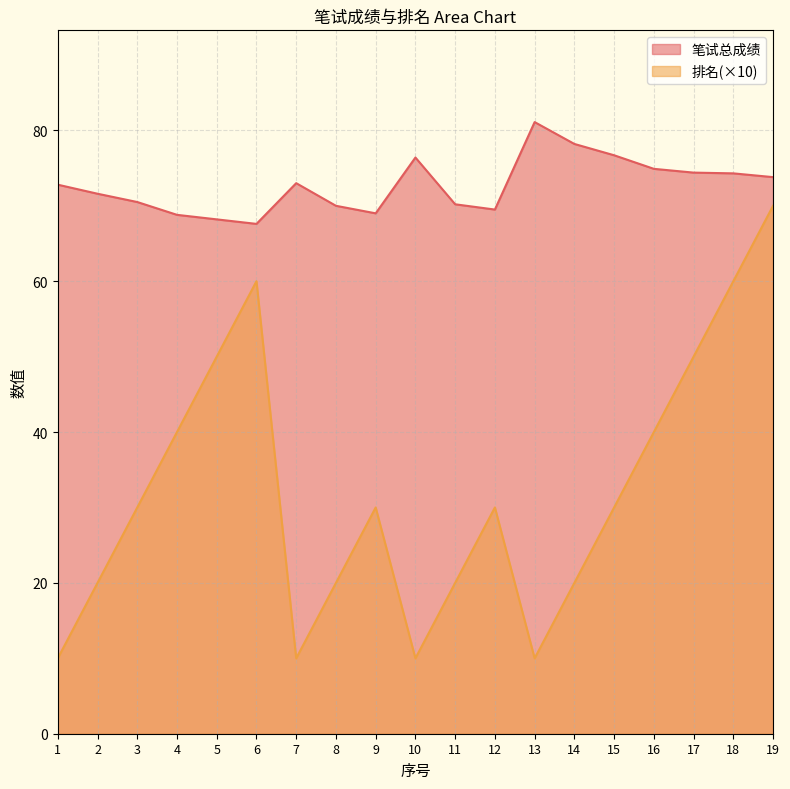

Which has a higher value, 1 or 13?

13